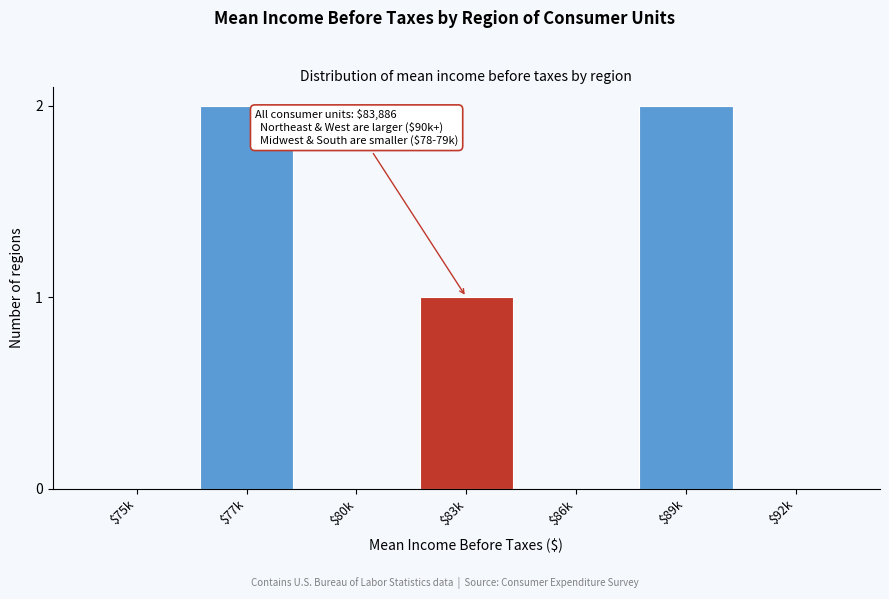

The chart shows a value of 0 at $80k. True or false?

True